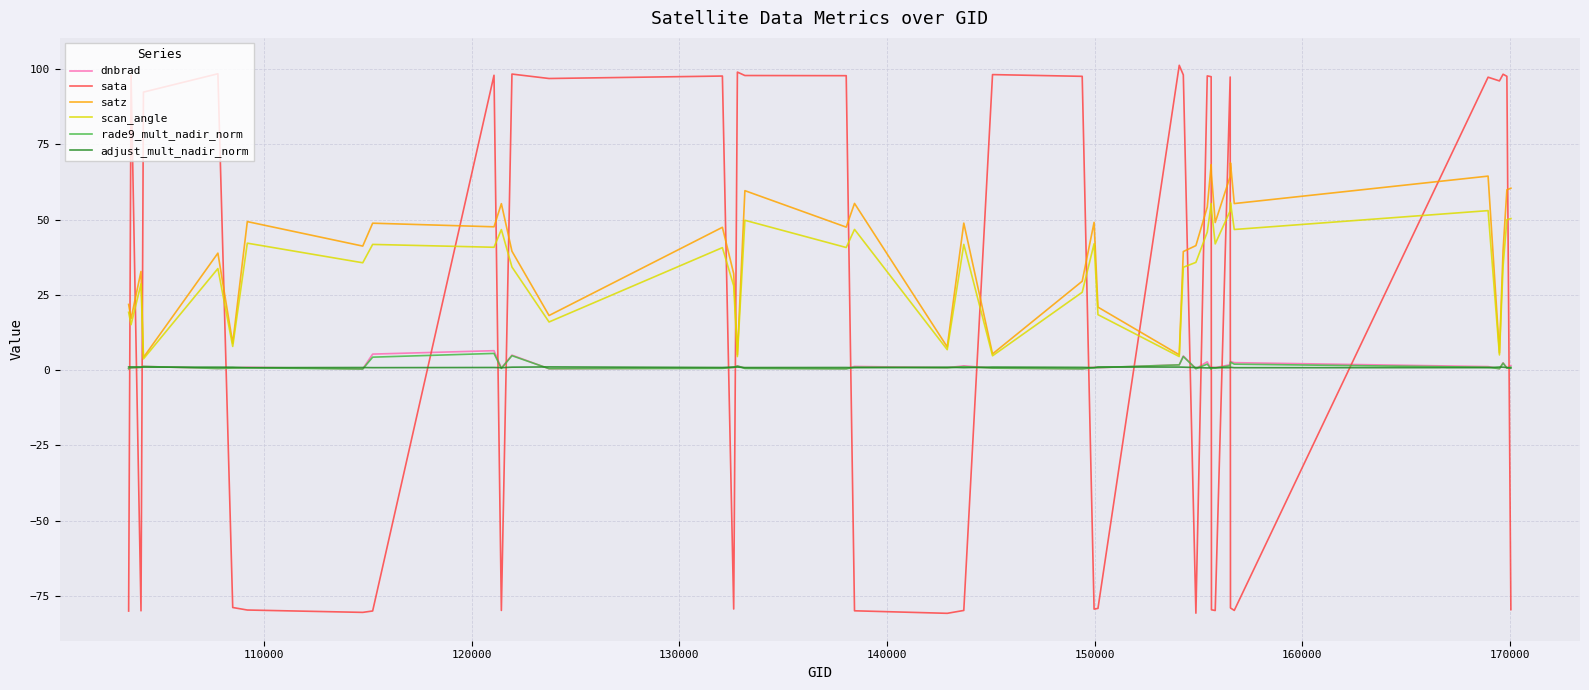

Count the number of categories in the chart.

40